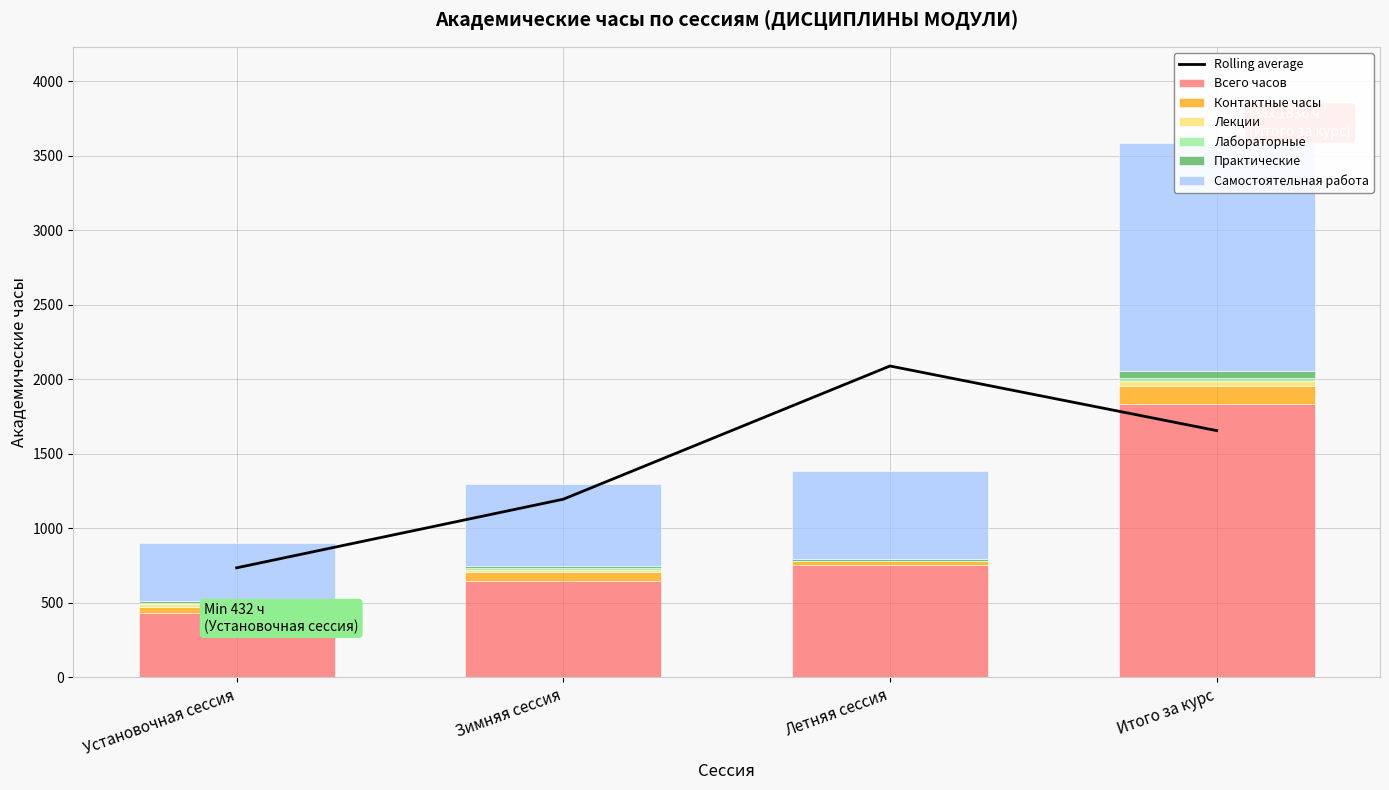

Which series has the largest total across all categories?

Всего часов